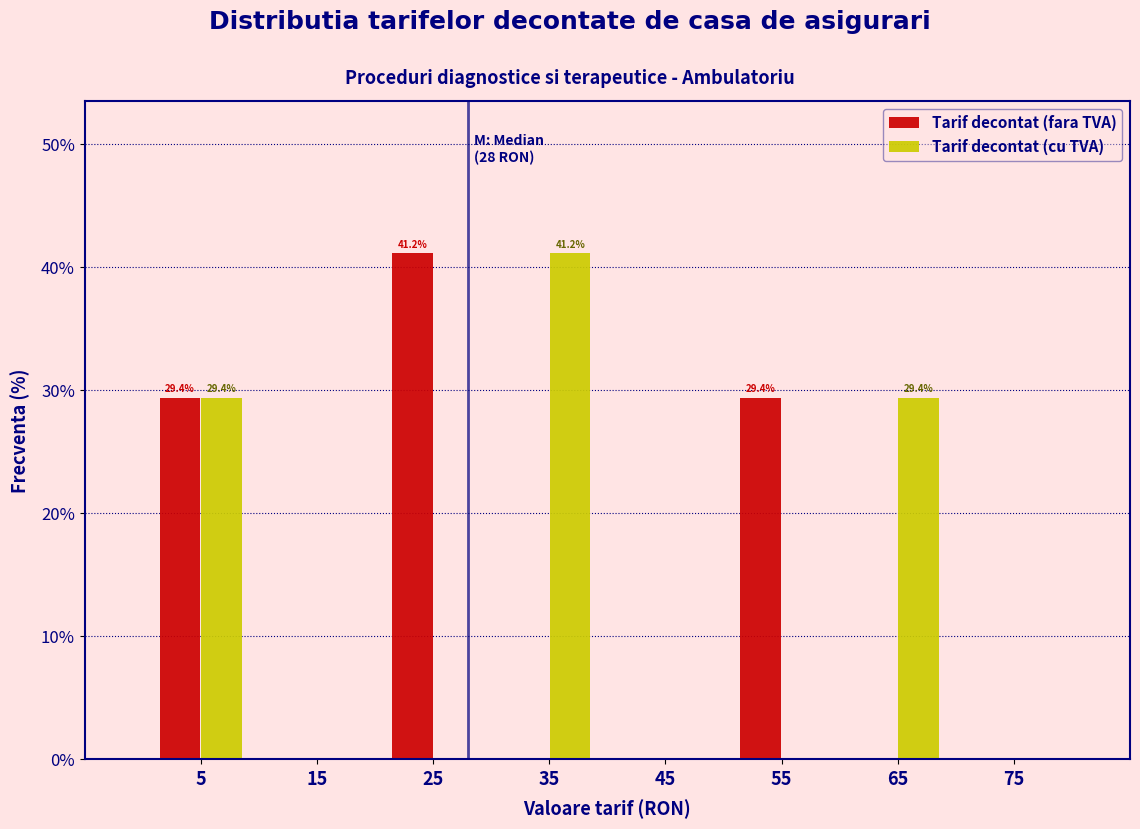

Reading left to right, list all the values displayed in this chart.

Tarif decontat (fara TVA): 5=29.4	15=0.0	25=41.2	35=0.0	45=0.0	55=29.4	65=0.0	75=0.0
Tarif decontat (cu TVA): 5=29.4	15=0.0	25=0.0	35=41.2	45=0.0	55=0.0	65=29.4	75=0.0